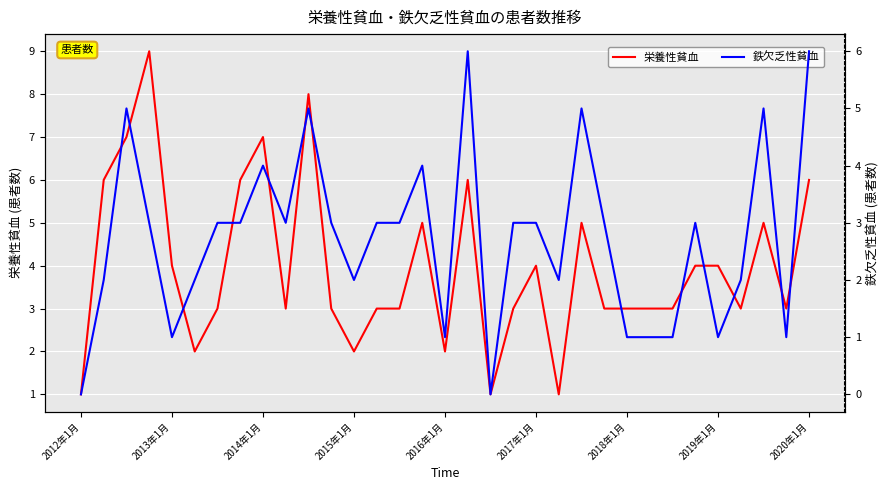

The value of 栄養性貧血 at 2015年1月 is 2. True or false?

True